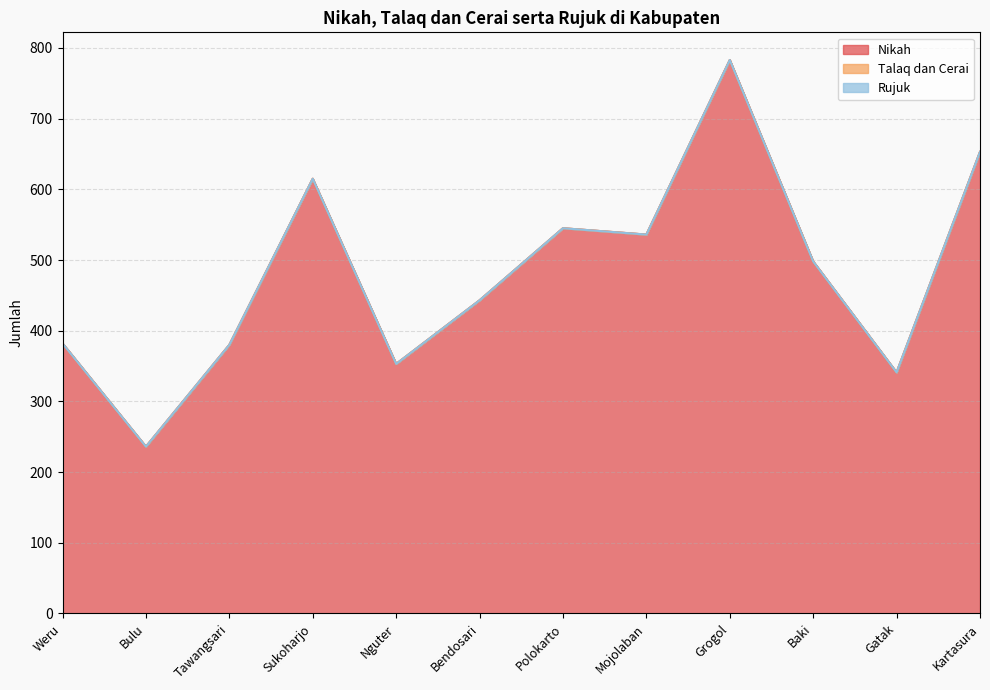

What is the value of the Nikah point at the 2nd from the left?

236